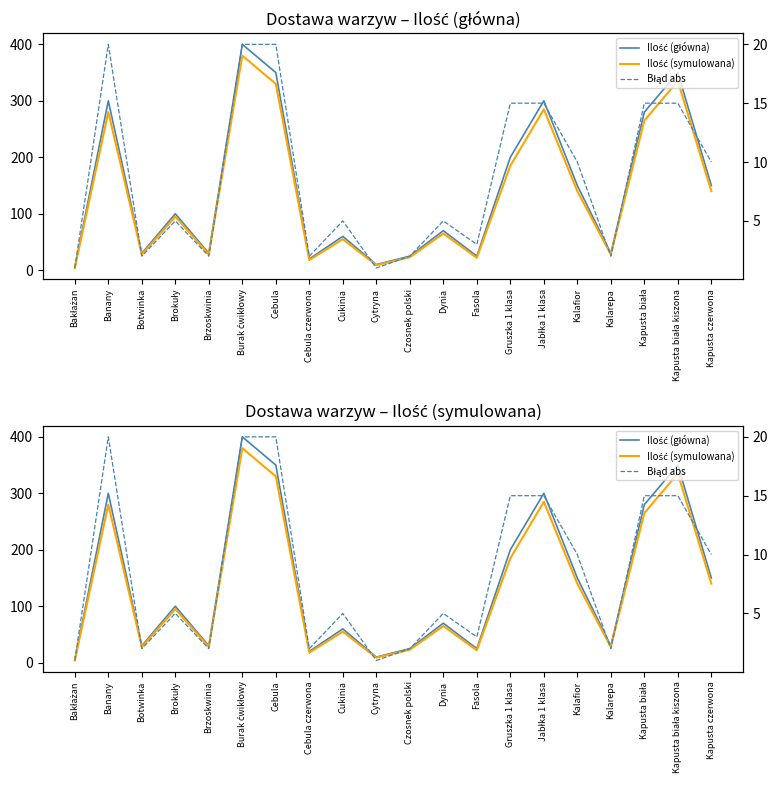

Is the value of Ilość (główna) at Bakłażan greater than the value of Ilość (symulowana) at Dynia?

No